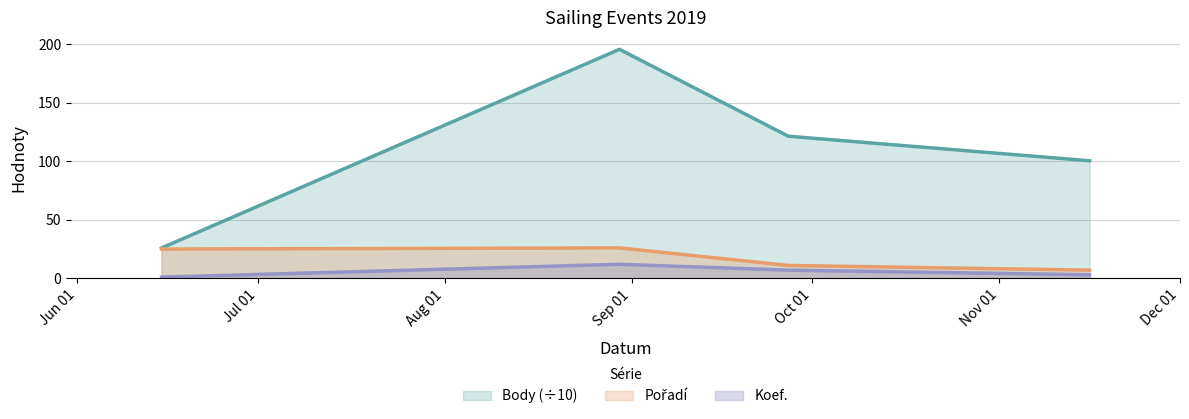

Reading left to right, transcribe all the data shown in this chart.

Koef.: 1.0	12.0	7.0	3.0
Pořadí: 25.0	26.0	11.0	7.0
Body: 25.9	195.8	121.5	100.5